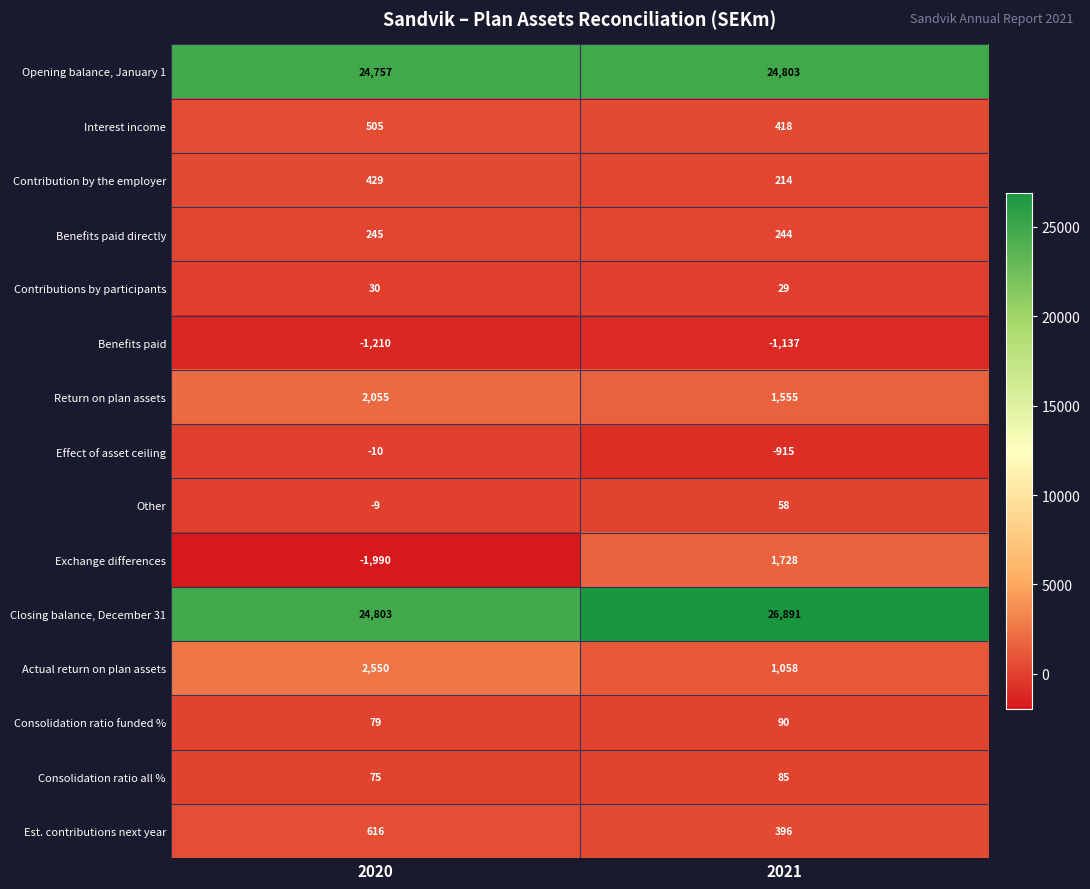

Reading right to left, extract all data points from this chart.

Opening balance, January 1: 2021=24803	2020=24757
Interest income: 2021=418	2020=505
Contribution by the employer: 2021=214	2020=429
Benefits paid directly: 2021=244	2020=245
Contributions by participants: 2021=29	2020=30
Benefits paid: 2021=-1137	2020=-1210
Return on plan assets: 2021=1555	2020=2055
Effect of asset ceiling: 2021=-915	2020=-10
Other: 2021=58	2020=-9
Exchange differences: 2021=1728	2020=-1990
Closing balance, December 31: 2021=26891	2020=24803
Actual return on plan assets: 2021=1058	2020=2550
Consolidation ratio funded %: 2021=90	2020=79
Consolidation ratio all %: 2021=85	2020=75
Est. contributions next year: 2021=396	2020=616